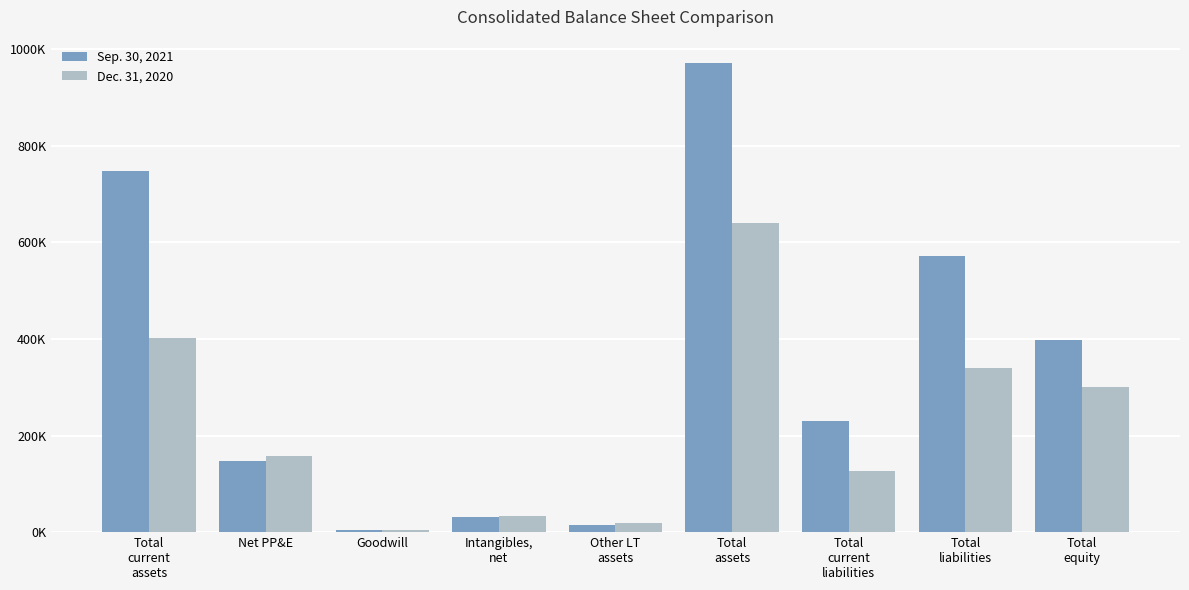

At which label does Dec. 31, 2020 reach its minimum?

Goodwill